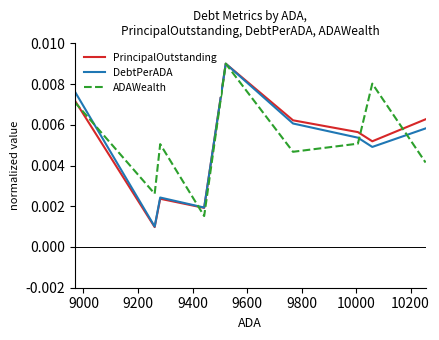

Which series has the widest spread of values?

PrincipalOutstanding